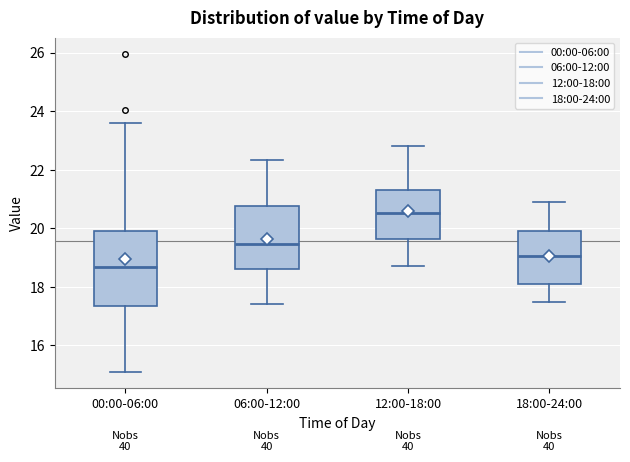

Which box has the highest median line?

12:00-18:00